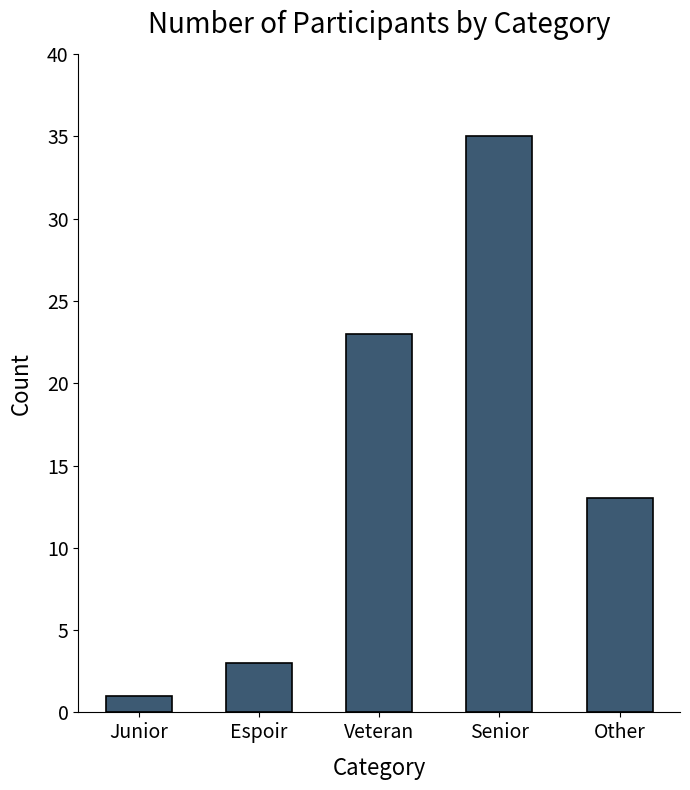

Are the bars horizontal?

No